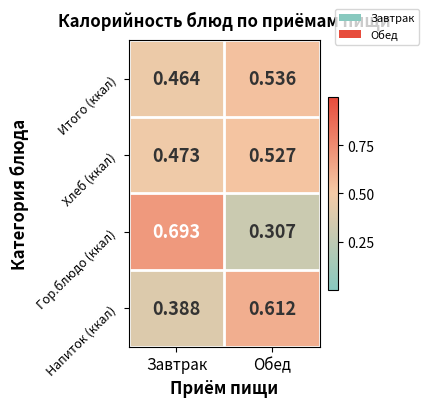

What is the total value across all series at Завтрак?

2.0